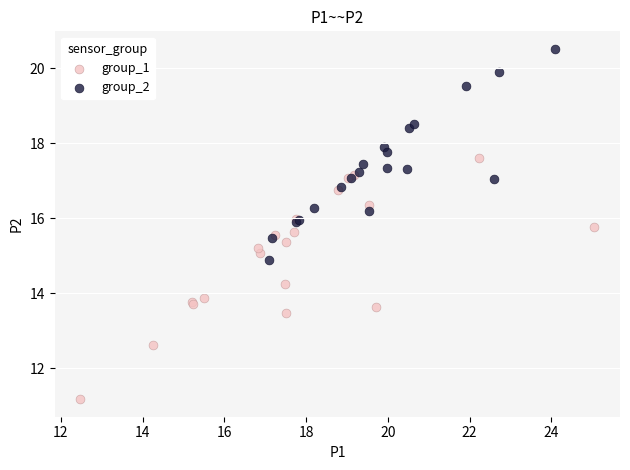

Which series contains the highest Y value?

group_2